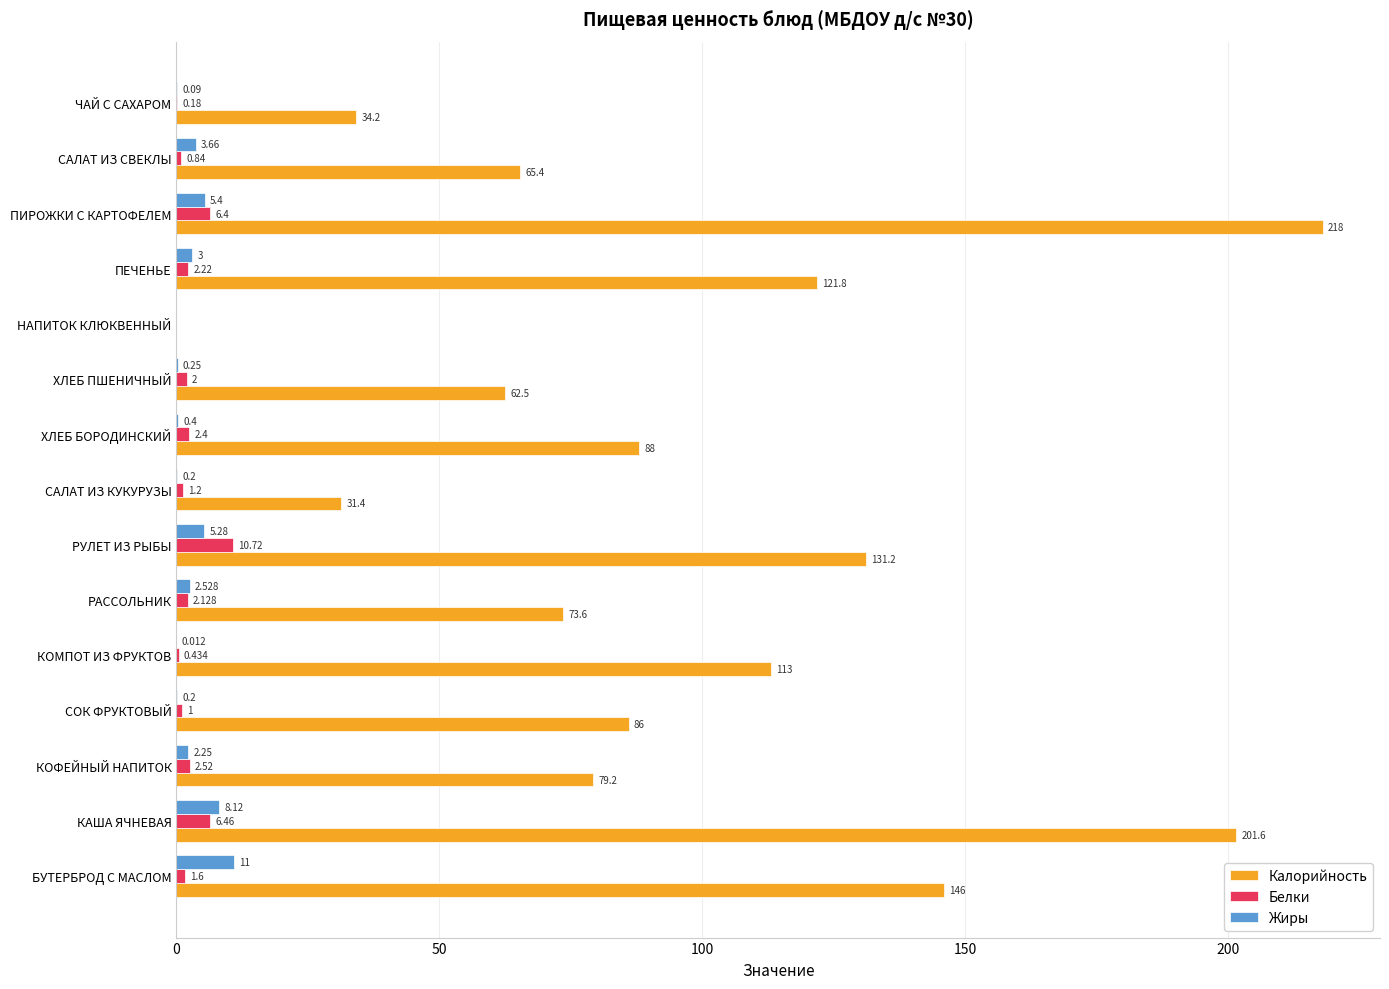

Which series has the largest total across all categories?

Калорийность